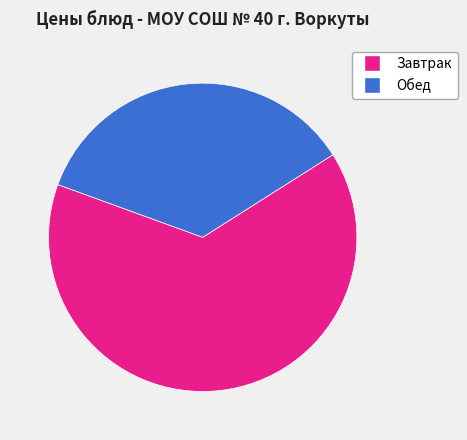

How many slices are in this pie chart?

2